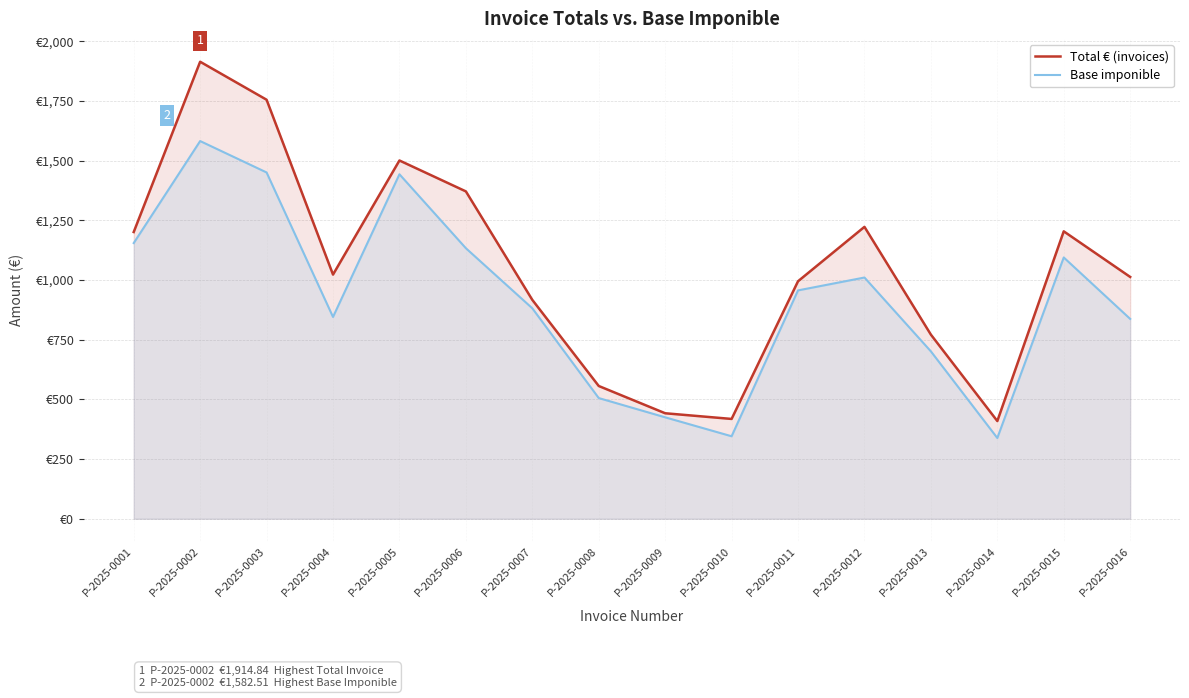

Read the Base imponible value at P-2025-0009.

425.0